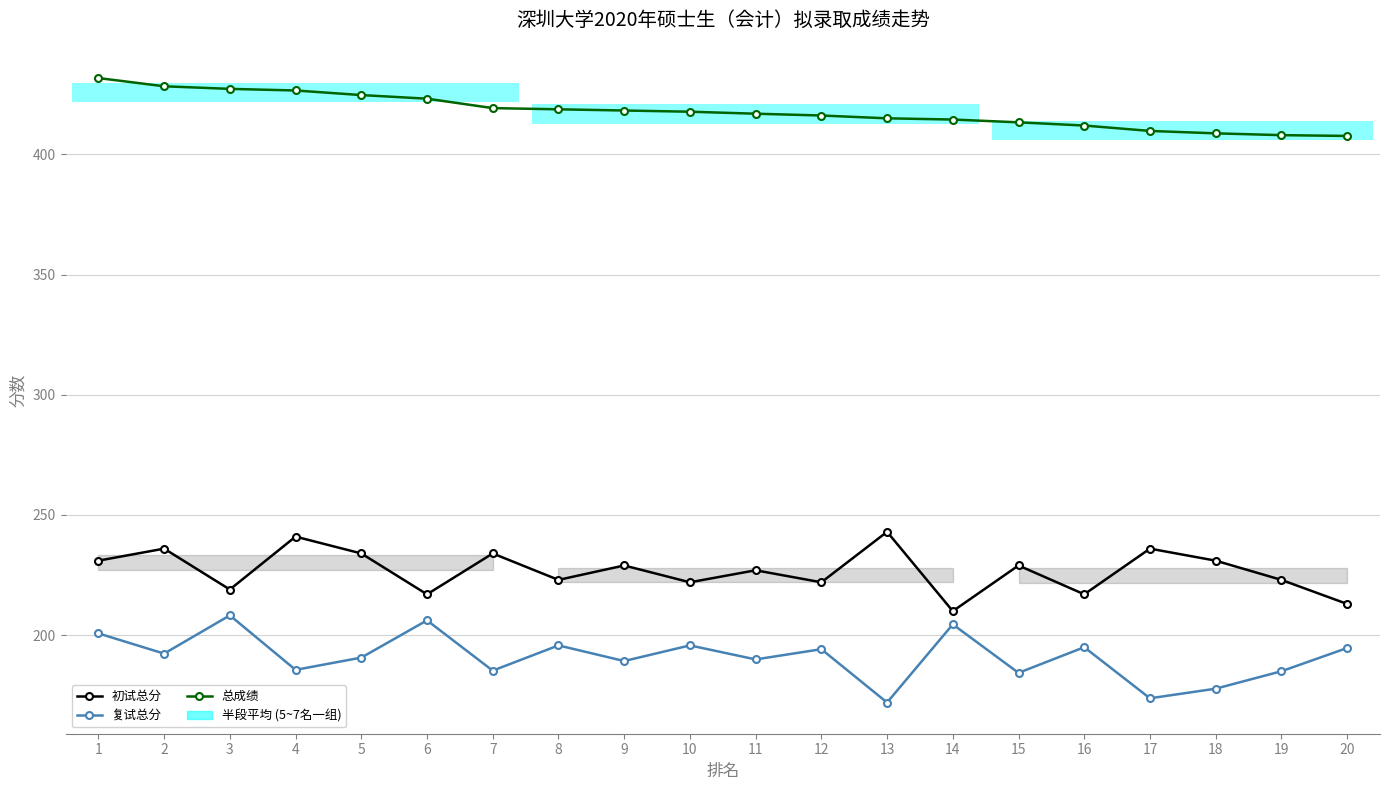

Between 11 and 4, which is larger?

4